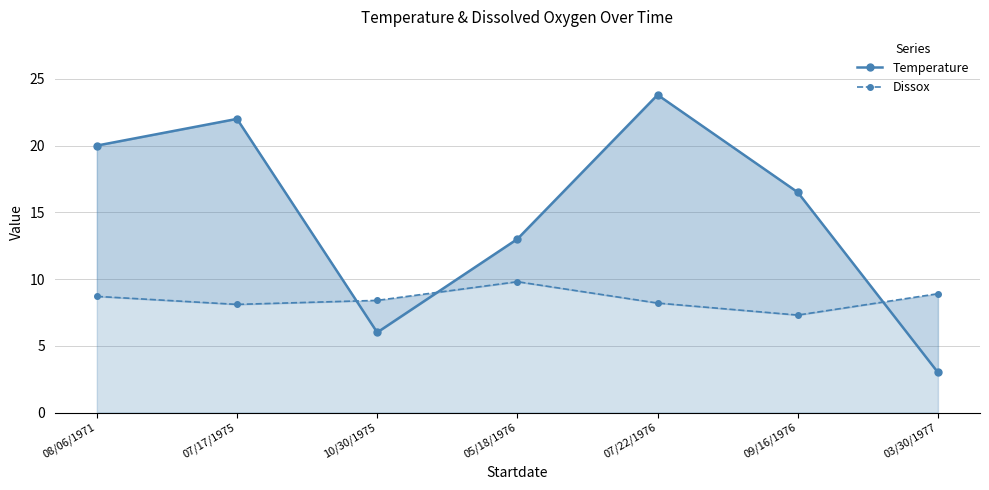

What is the difference between the maximum and second lowest values in the Temperature series?

17.8